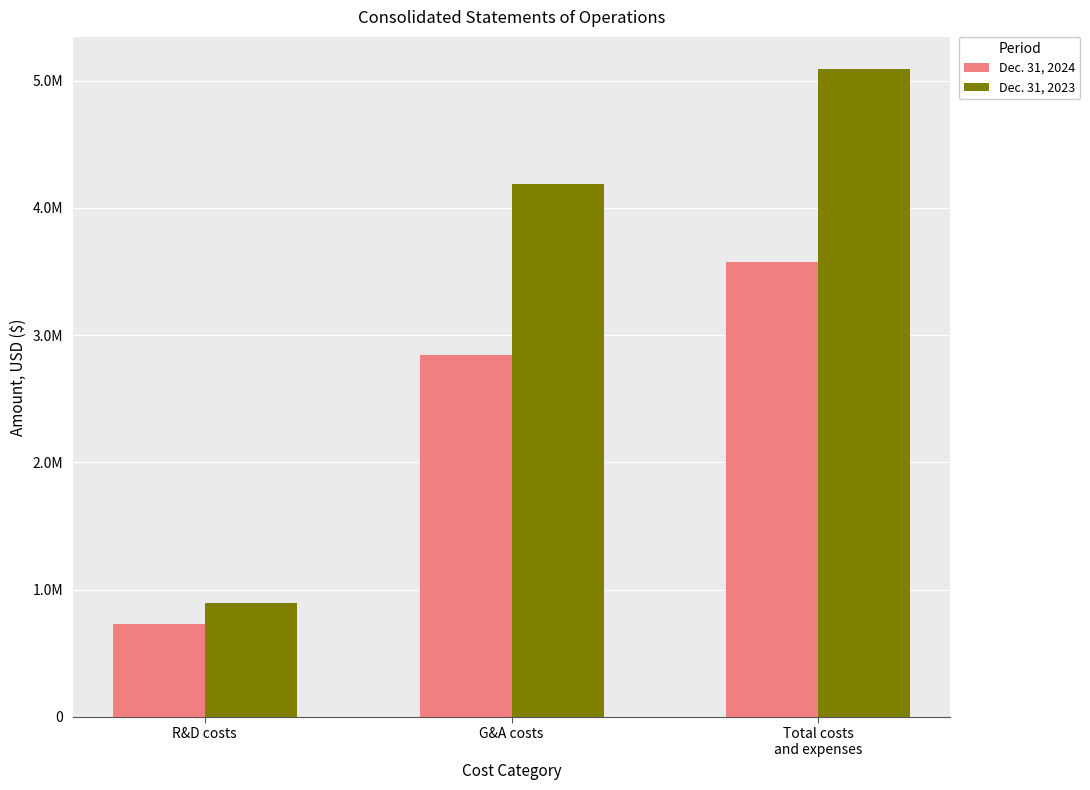

What is the label of the 2nd bar from the left?

G&A costs